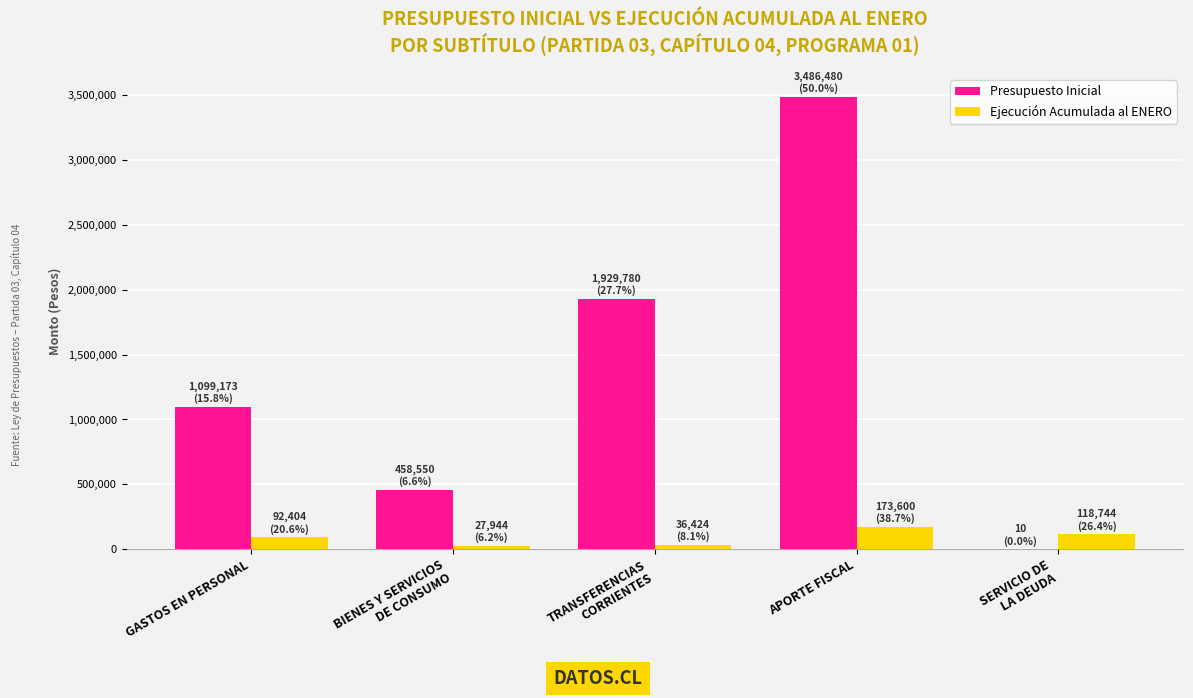

Is the value of Ejecución Acumulada al ENERO at GASTOS EN PERSONAL greater than the value of Presupuesto Inicial at APORTE FISCAL?

No